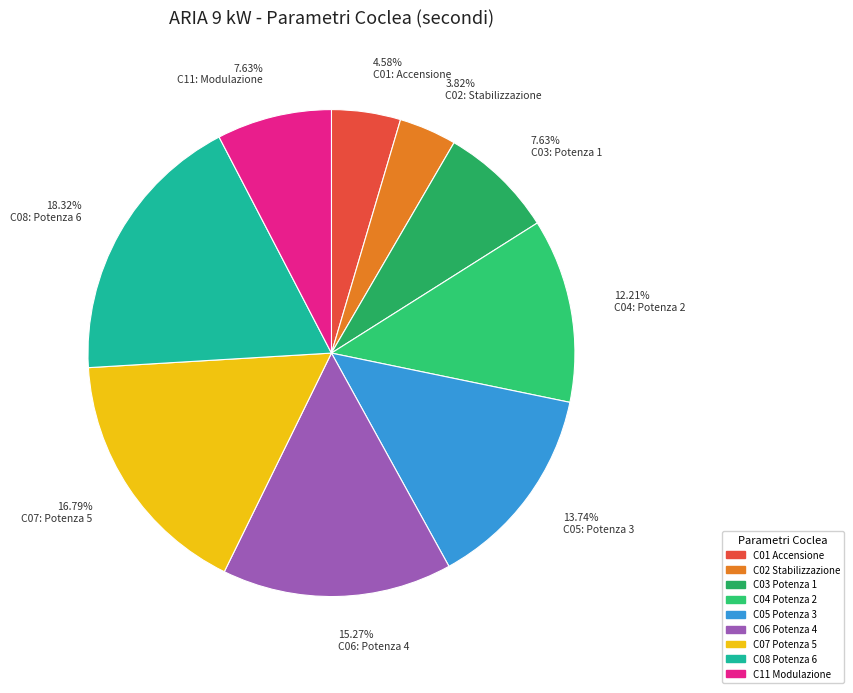

To the nearest percent, what is the difference between the largest and smallest slice percentages?

15%